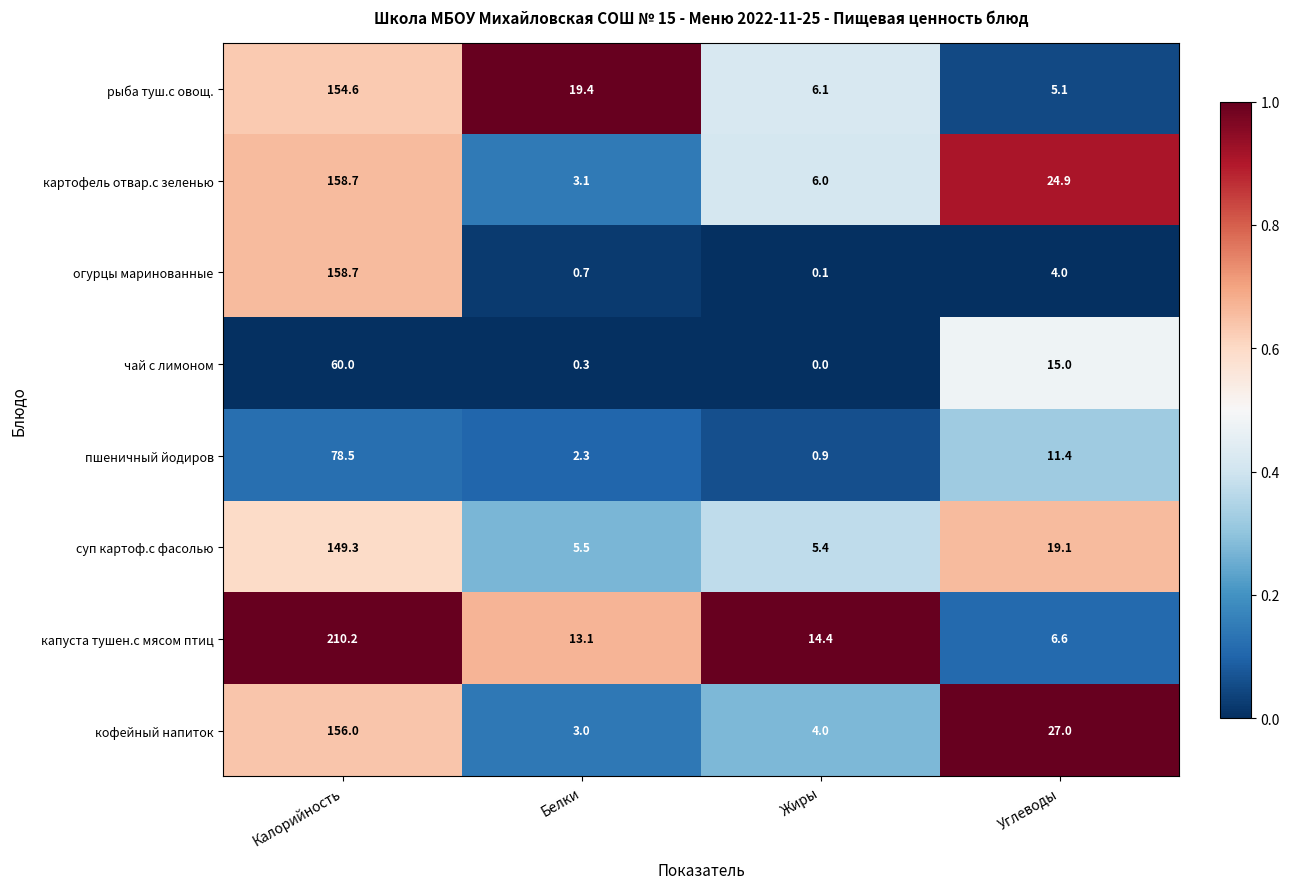

At how many categories does at least one series exceed 0?

4